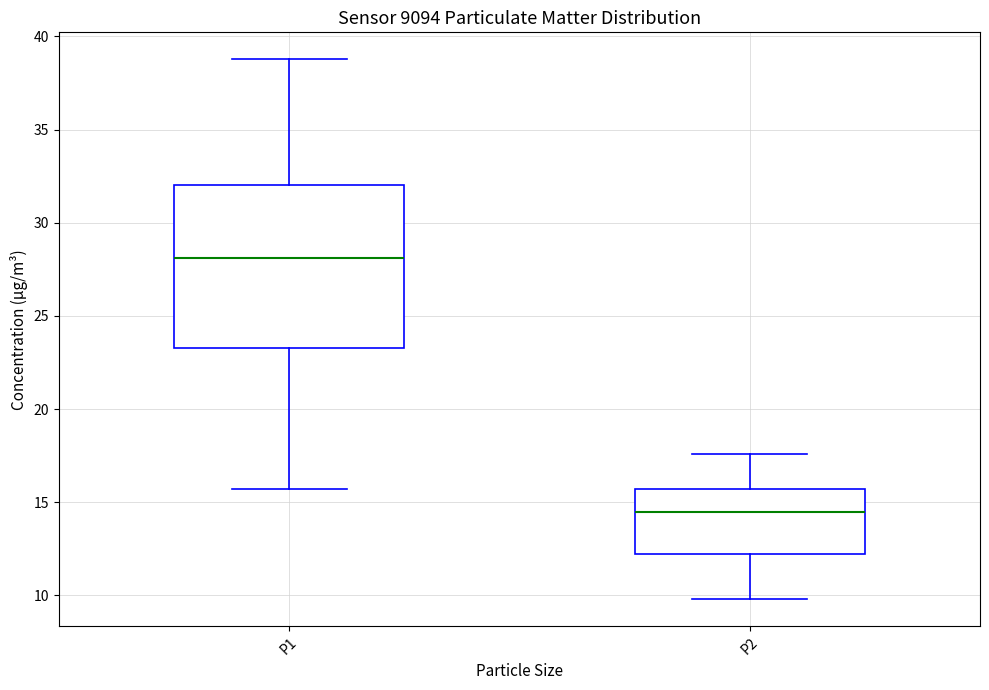

Reading left to right, transcribe this box plot: for each box, give where its median line is, the range the box spans, and where its two whiskers end, as read against the y-axis. The values are not printed on the chart, so give them approximately, as read against the axis.

P1: median 28.0, box 23.5 to 32.0, whiskers 15.5 to 39.0
P2: median 14.5, box 12.0 to 15.5, whiskers 10.0 to 17.5